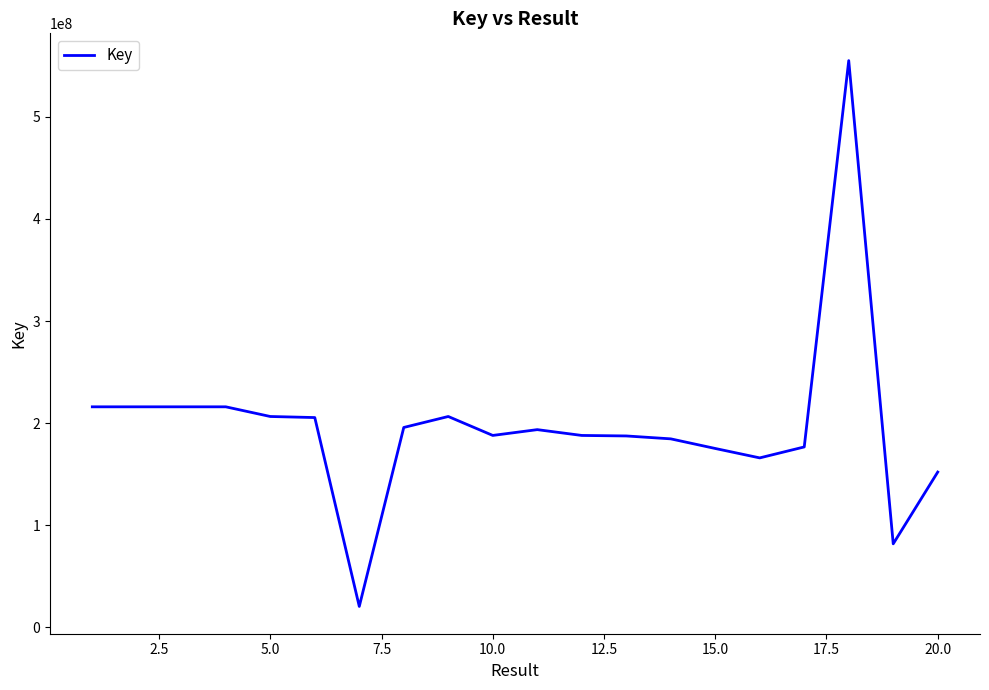

What is the difference between the maximum and minimum values?

534558305